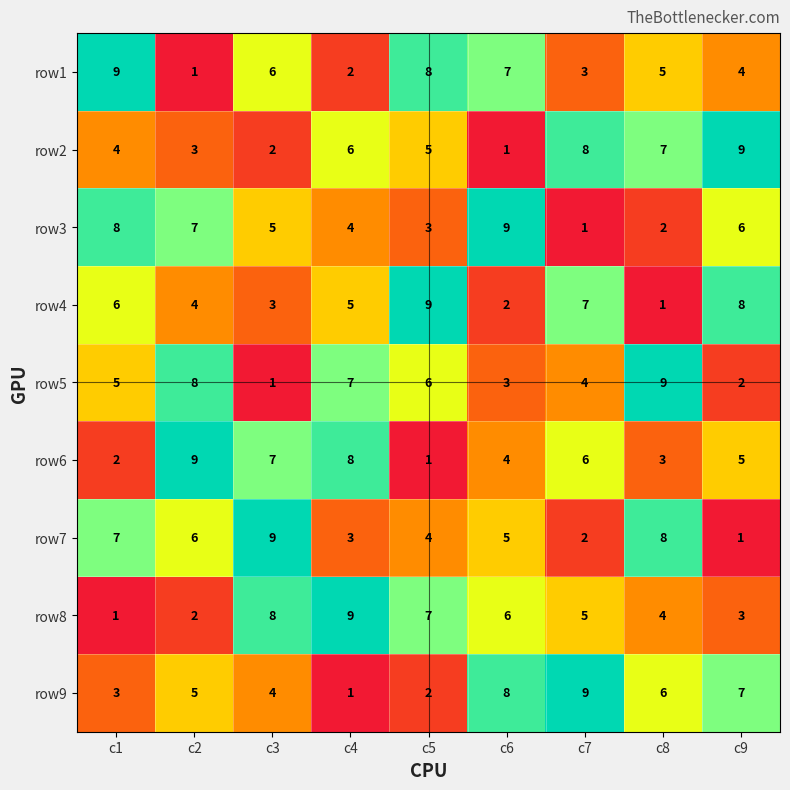

At which label is row5 closest to 5?

c1